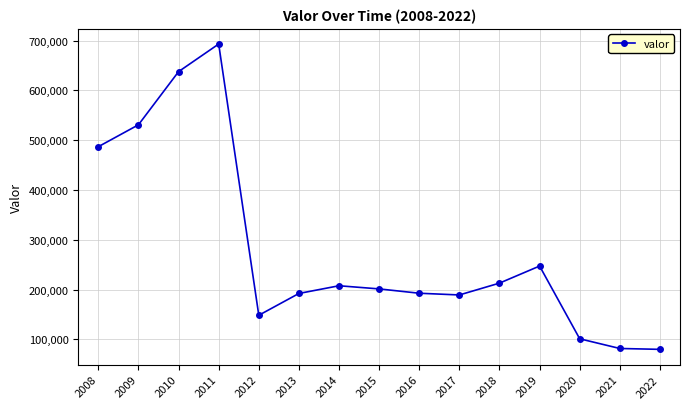

Is it true that the value at 2010 is 359701?

False